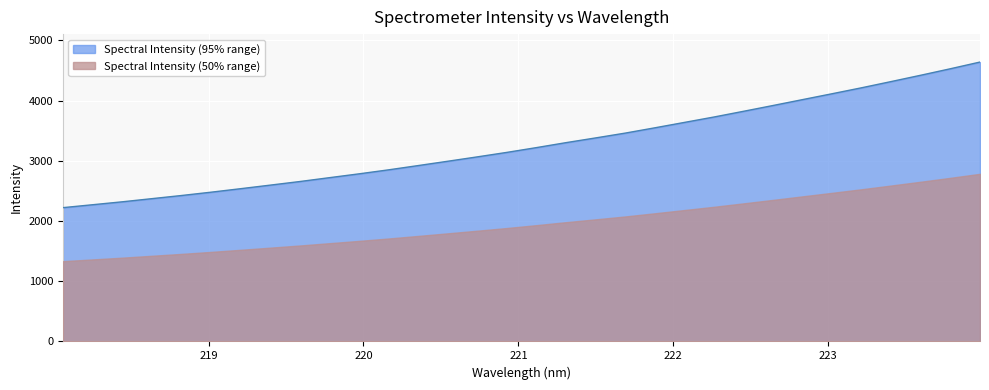

Rank the categories by value from highest to lowest.

223.9802, 223.7895, 223.5987, 223.408, 223.2172, 223.0264, 222.8355, 222.6447, 222.4538, 222.263, 222.0721, 221.8812, 221.6902, 221.4993, 221.3083, 221.1174, 220.9264, 220.7354, 220.5444, 220.3533, 220.1623, 219.9712, 219.7801, 219.589, 219.3979, 219.2067, 219.0156, 218.8244, 218.6332, 218.442, 218.2508, 218.0596